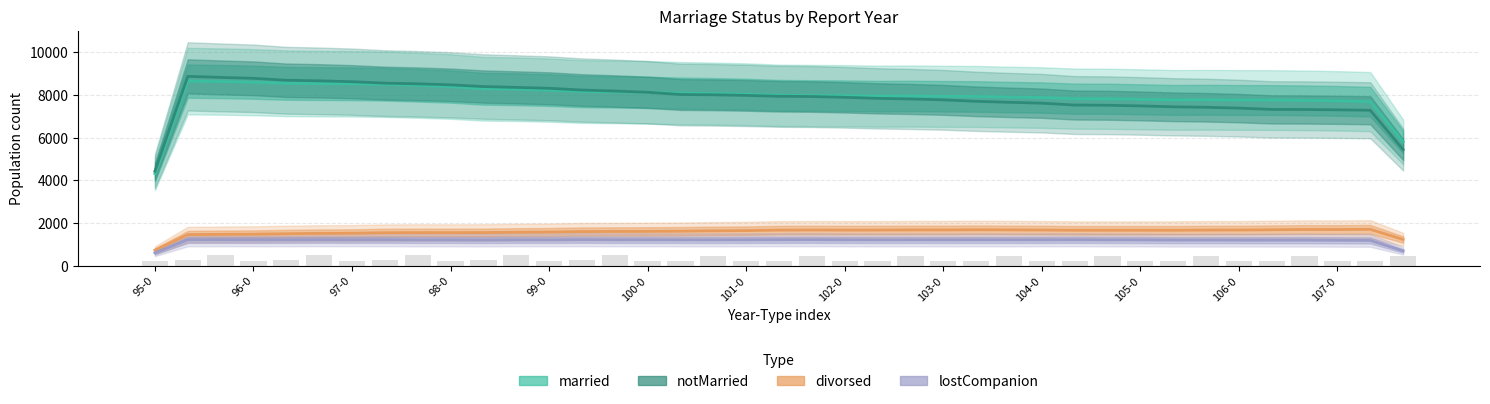

What value does the lostCompanion series have at 34?

1204.7